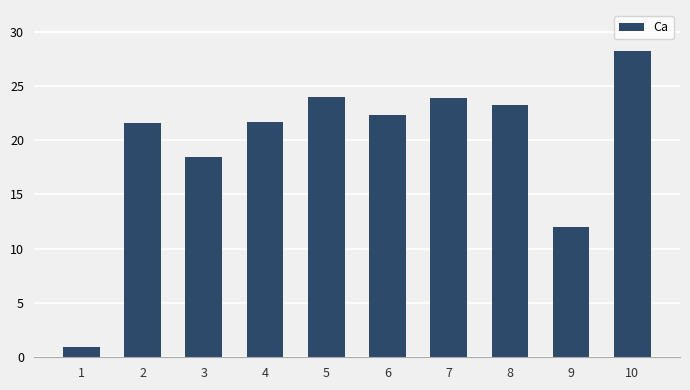

What is the ratio of the value at 3 to the value at 5?

0.8